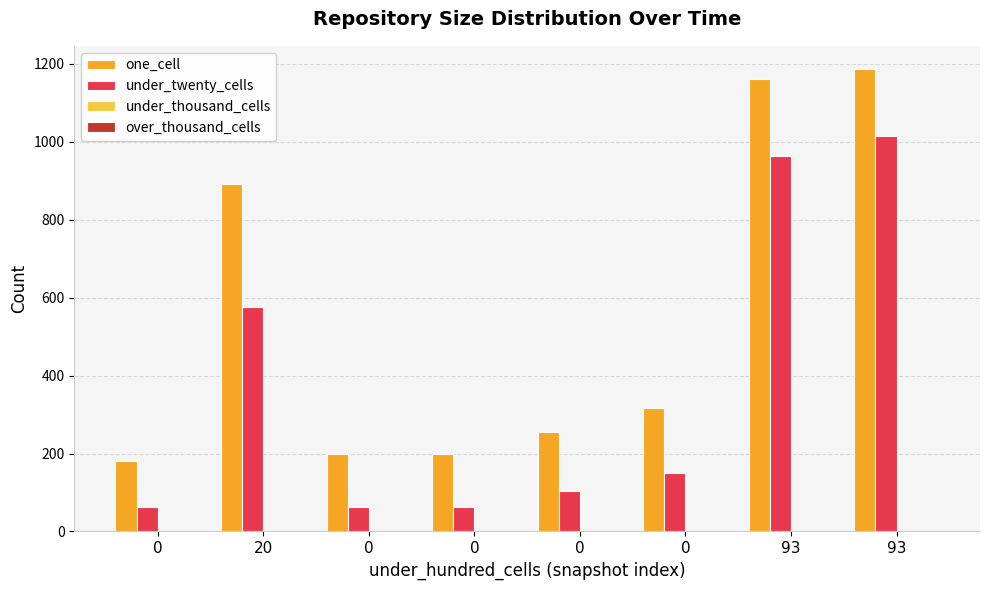

Is it true that one_cell equals 255 at 0?

True